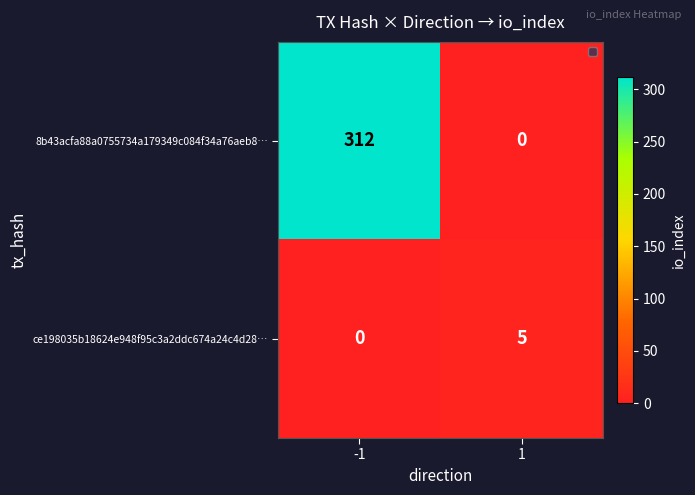

What is the sum of the ce198035b18624e948f95c3a2ddc674a24c4d28… values at 1 and -1?

5